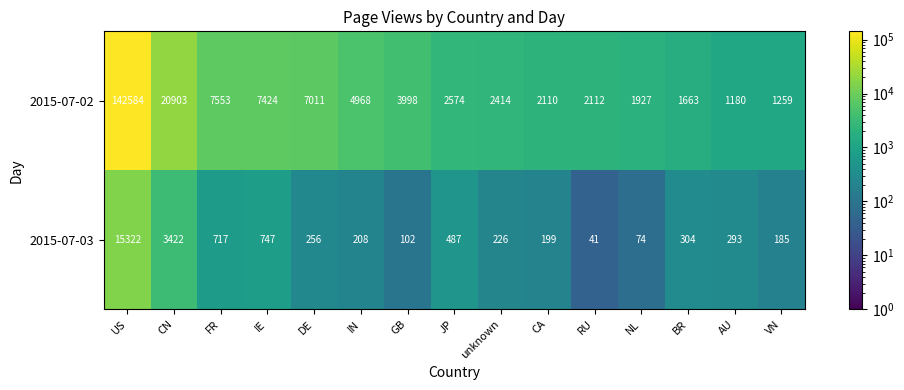

List the series in order of their overall mean, highest first.

2015-07-02, 2015-07-03